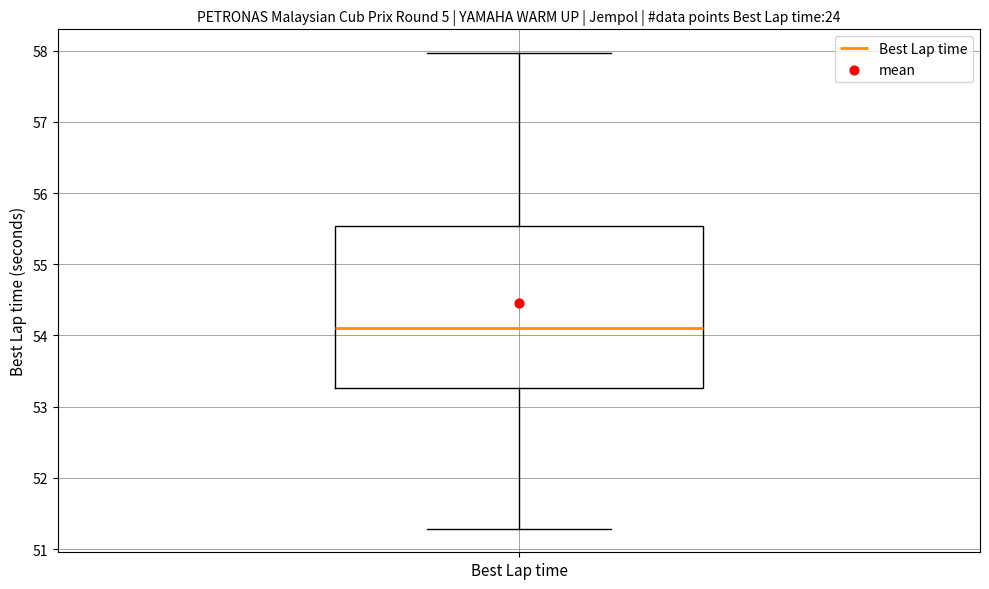

Transcribe this box plot: give where the median line is, the range the box spans, and where the two whiskers end, as read against the y-axis. The values are not printed on the chart, so give them approximately, as read against the axis.

median 54.1, box 53.3 to 55.5, whiskers 51.3 to 58.0